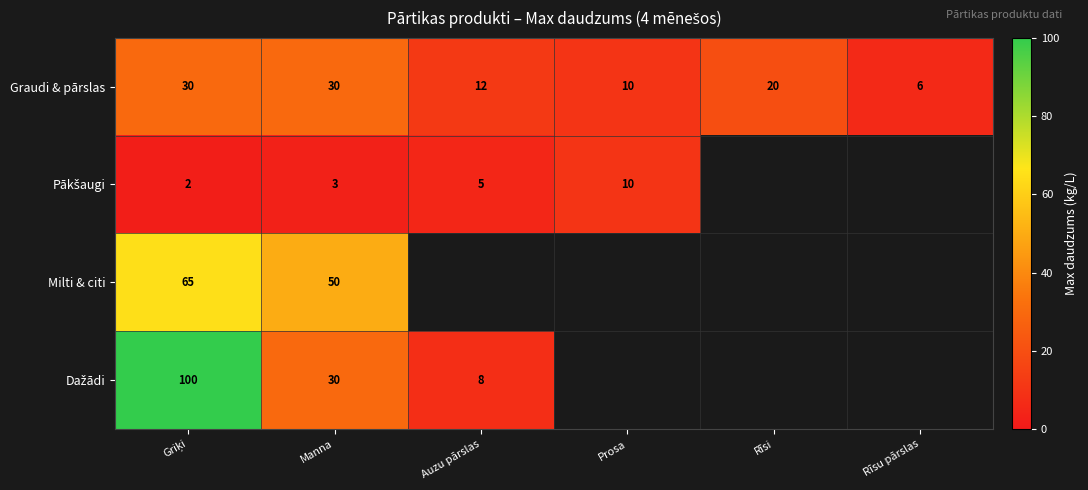

Between Manna and Rīsu pārslas, which is larger?

Manna